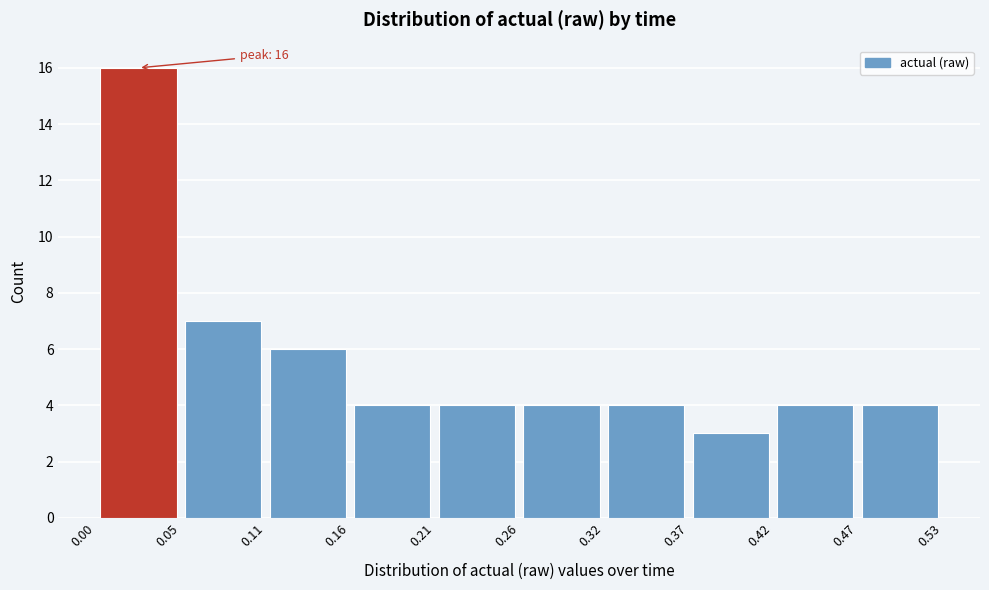

Which range on the x-axis has the tallest bar?

0.00 to 0.05